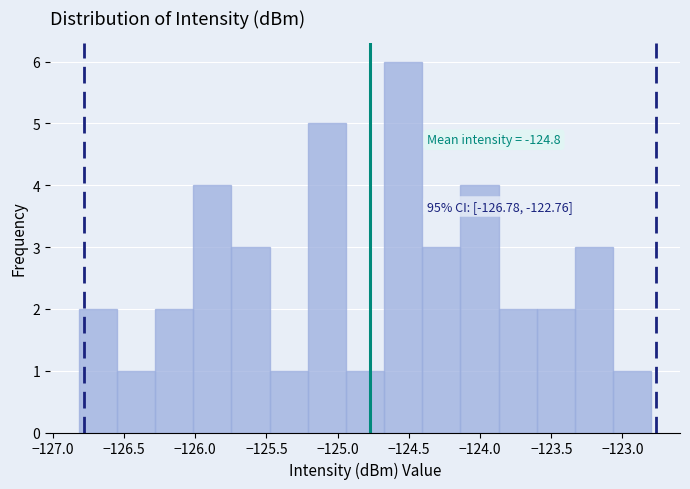

Which range on the x-axis has the tallest bar?

-124.65 to -124.40